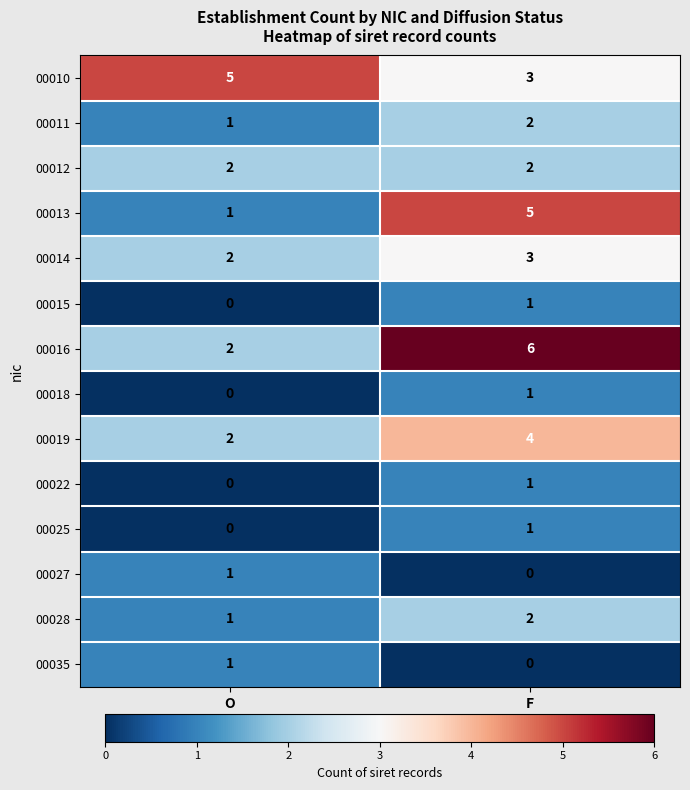

What is the sum of the 00028 values at F and O?

3